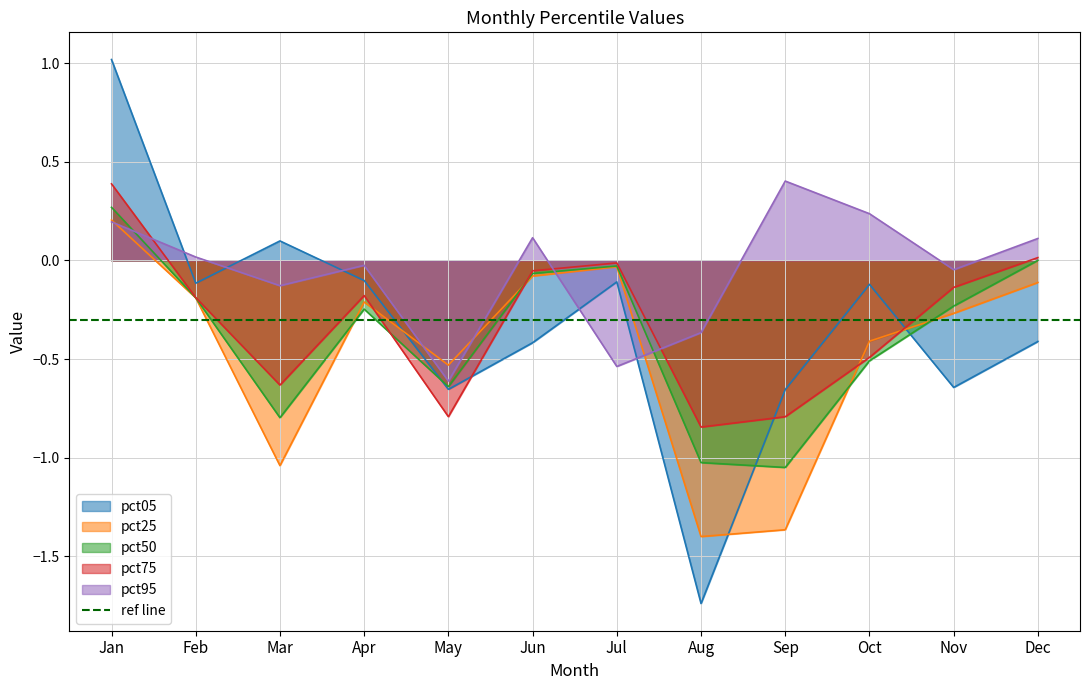

What is the maximum value shown in the chart?

1.0